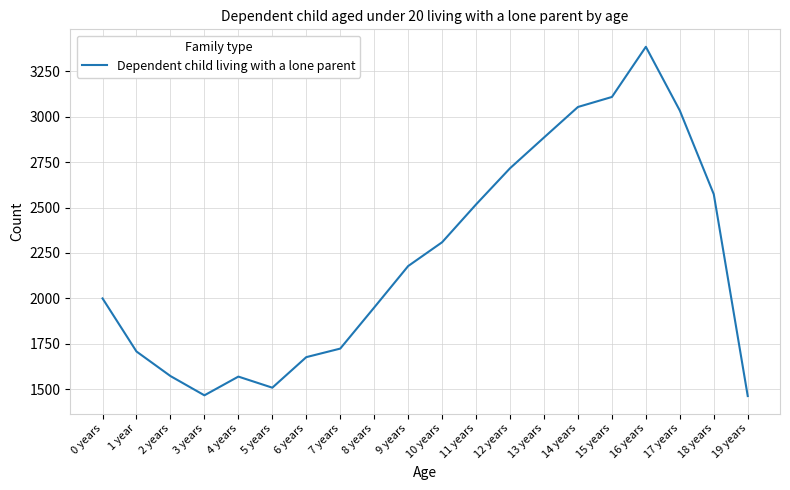

What is the difference between the second highest and minimum values?

1645